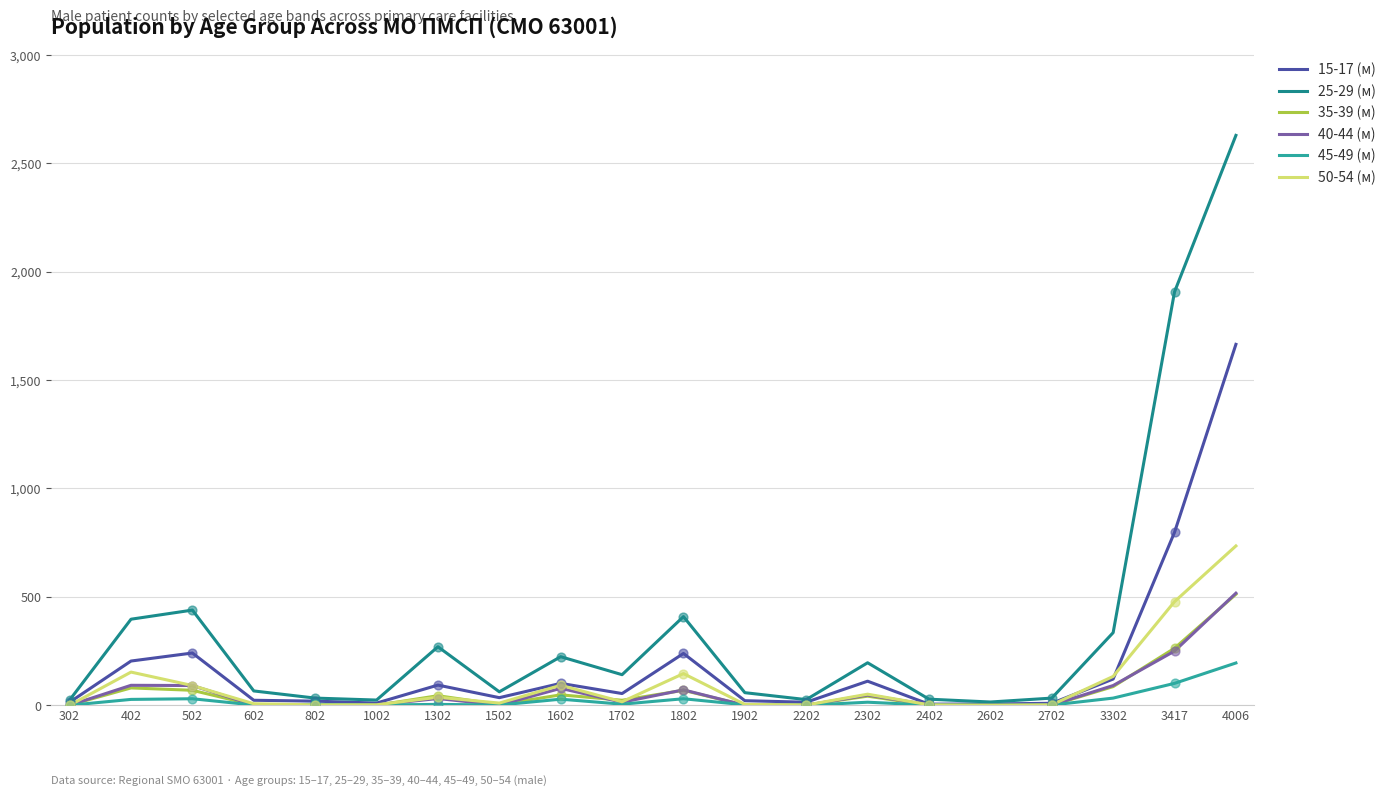

Which series has the largest range (max minus min)?

25-29 (м)